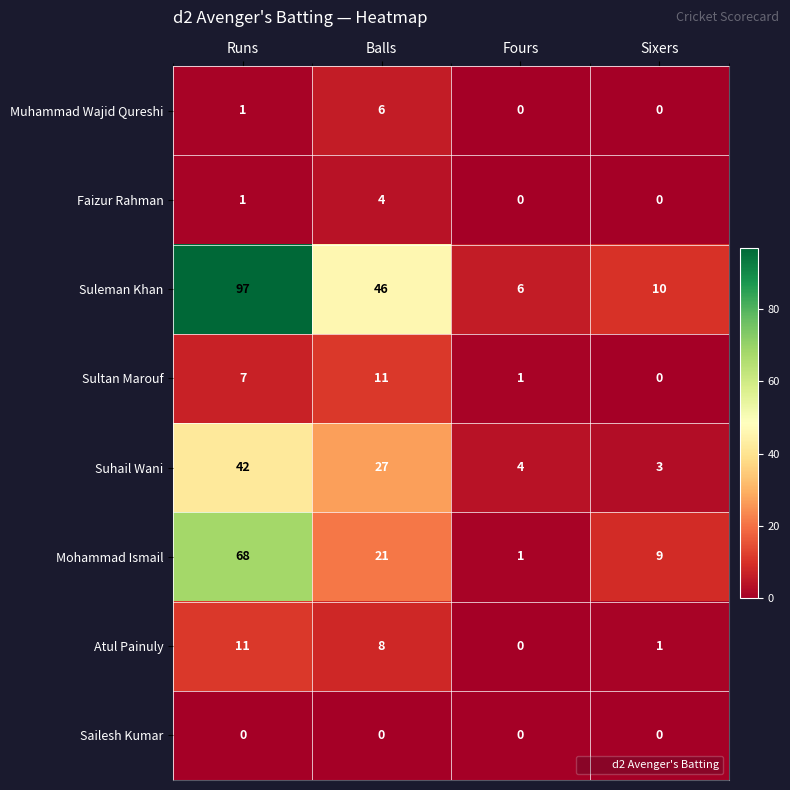

The value of Muhammad Wajid Qureshi at Balls is 10. True or false?

False